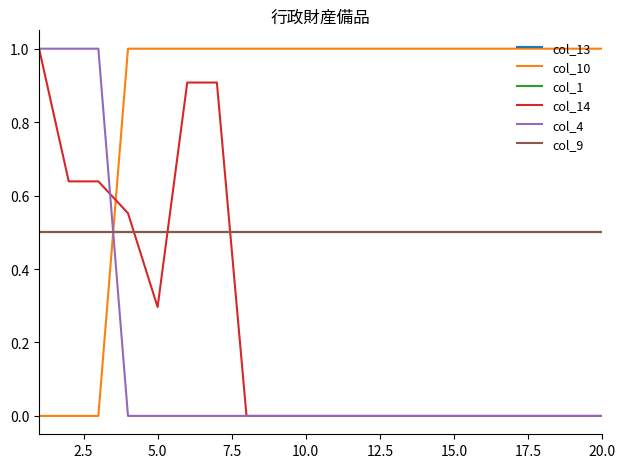

What is the sum of all col_13 values?

10.0